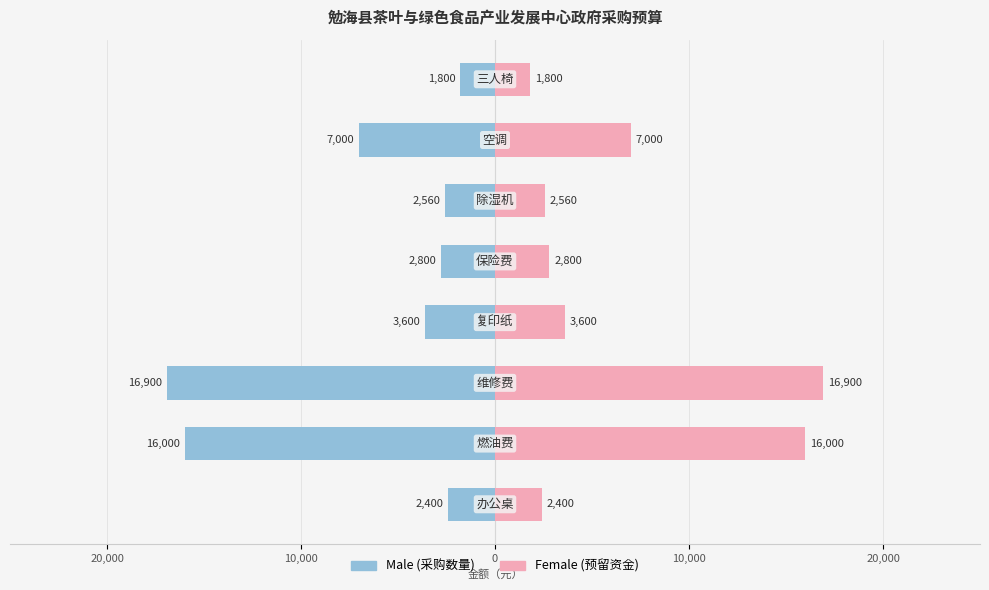

The value of Male at 10,000 is -2061. True or false?

False